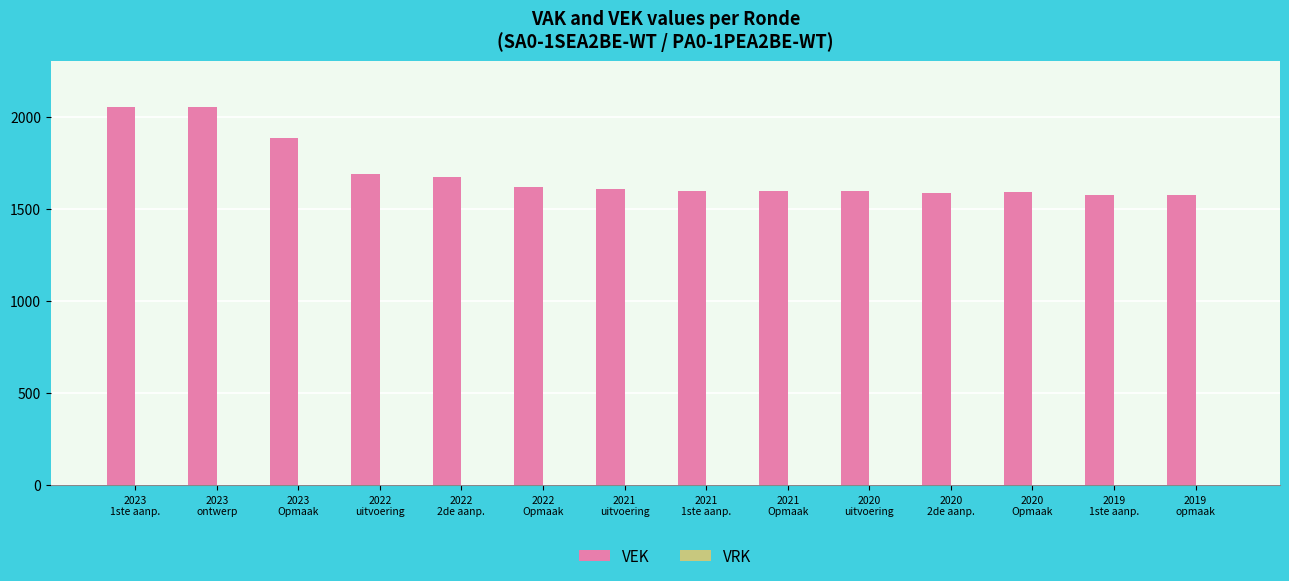

What is the value of the 7th bar from the left?

1610